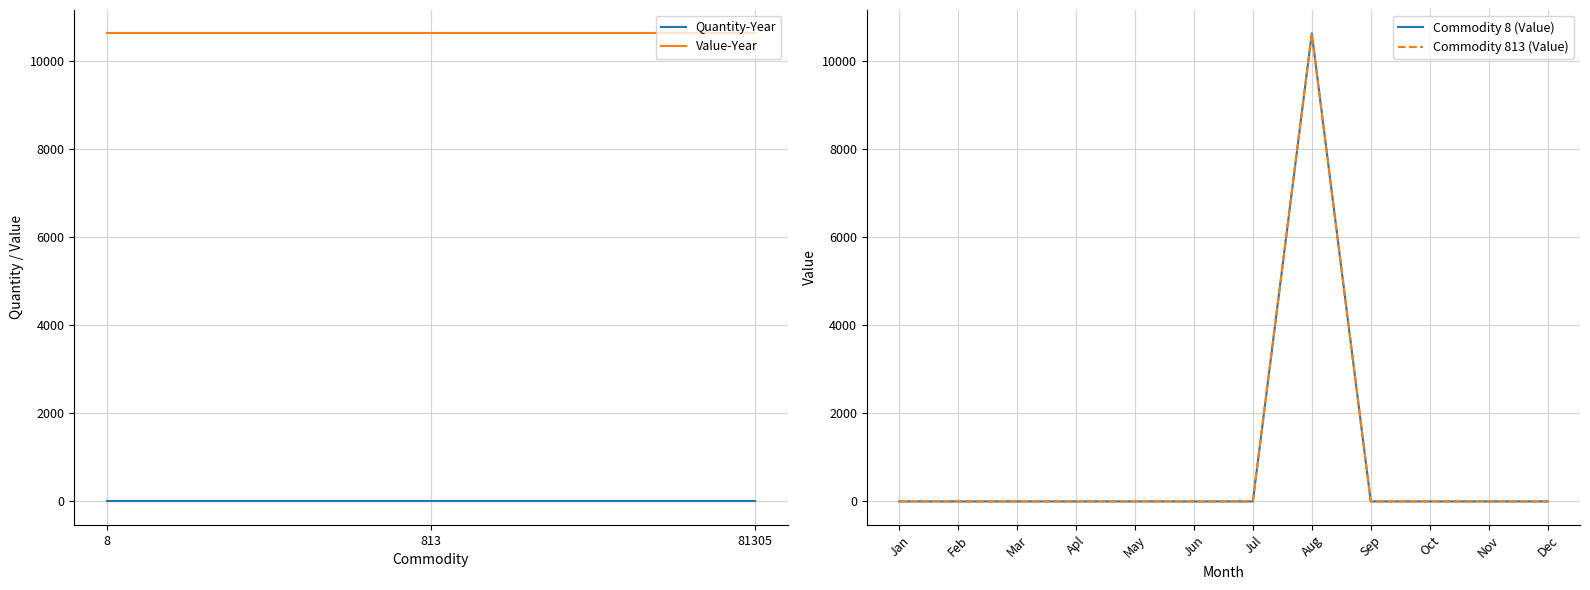

What is the minimum value for Value-Year?

10617